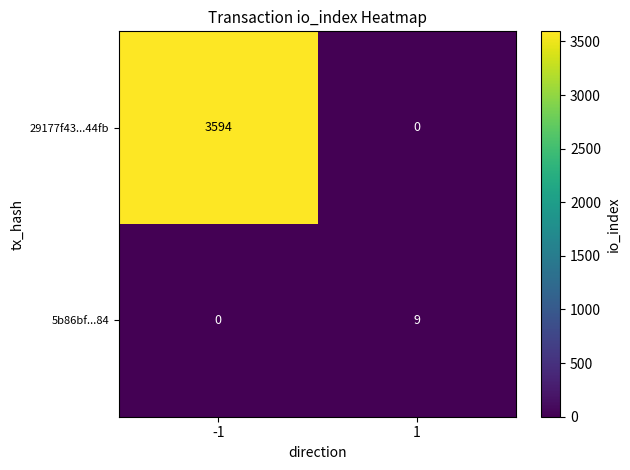

What is the spread (max minus min) of values at -1?

3594